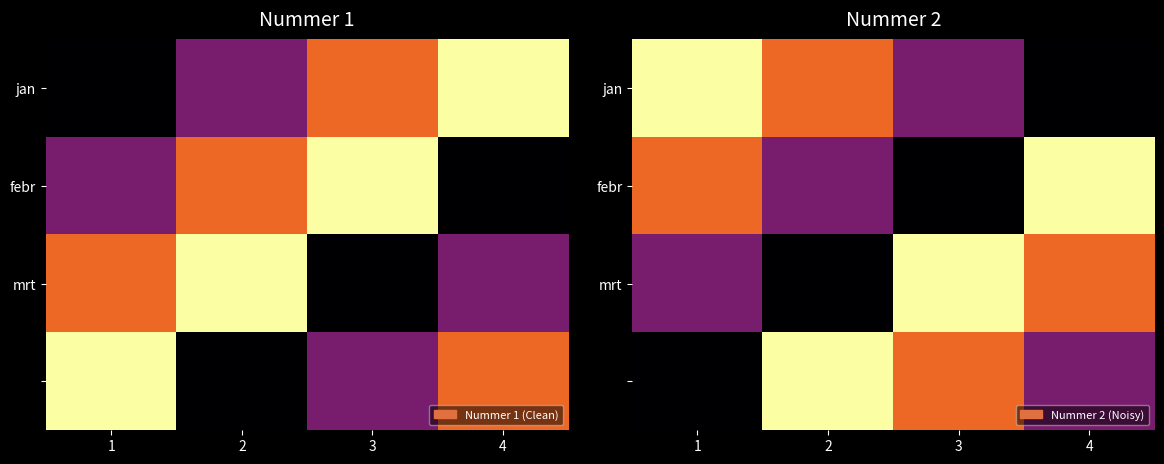

What is the difference between the maximum and minimum values in the jan series?

15